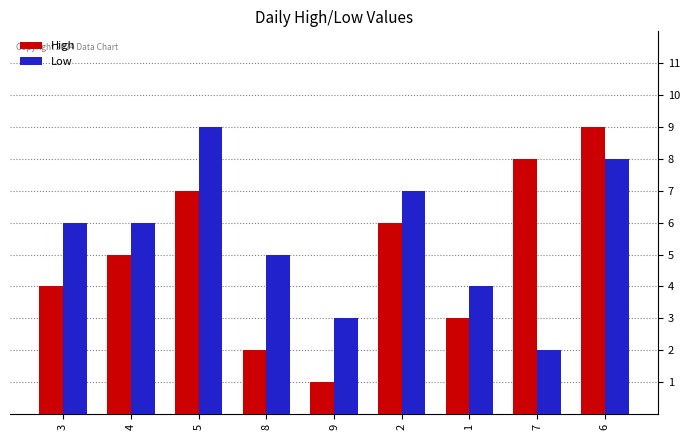

Is it true that High equals 8 at 7?

True